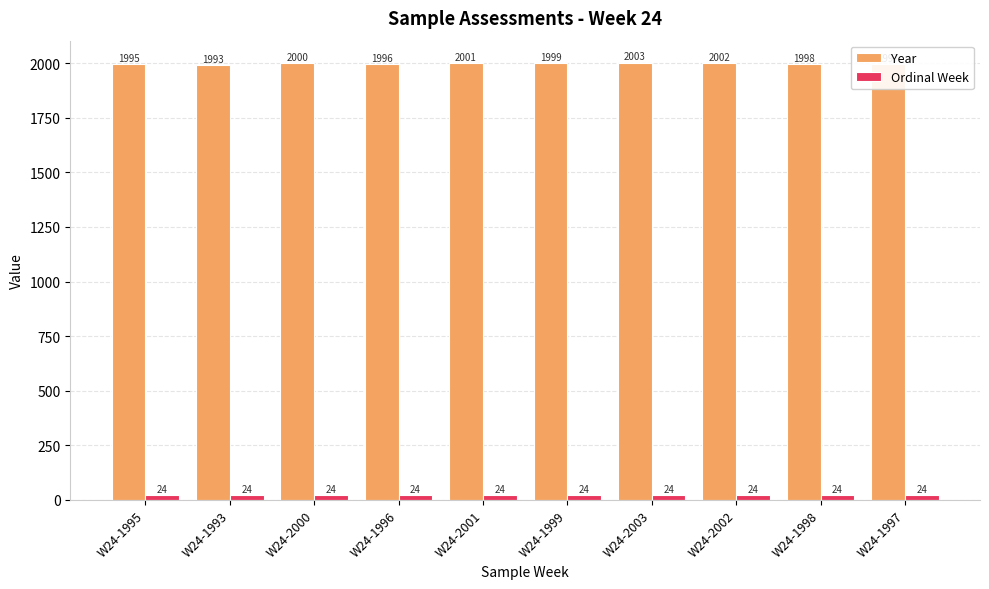

What is the minimum value shown in the chart?

24